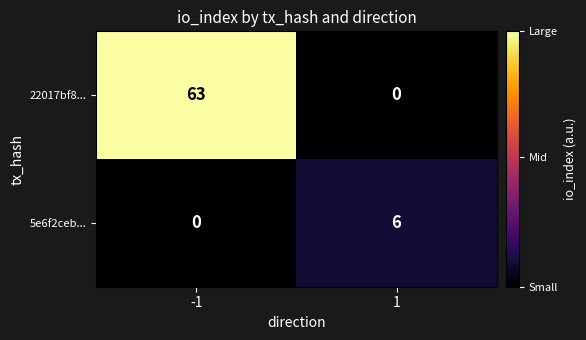

What is the sum of the 5e6f2ceb... values at -1 and 1?

6